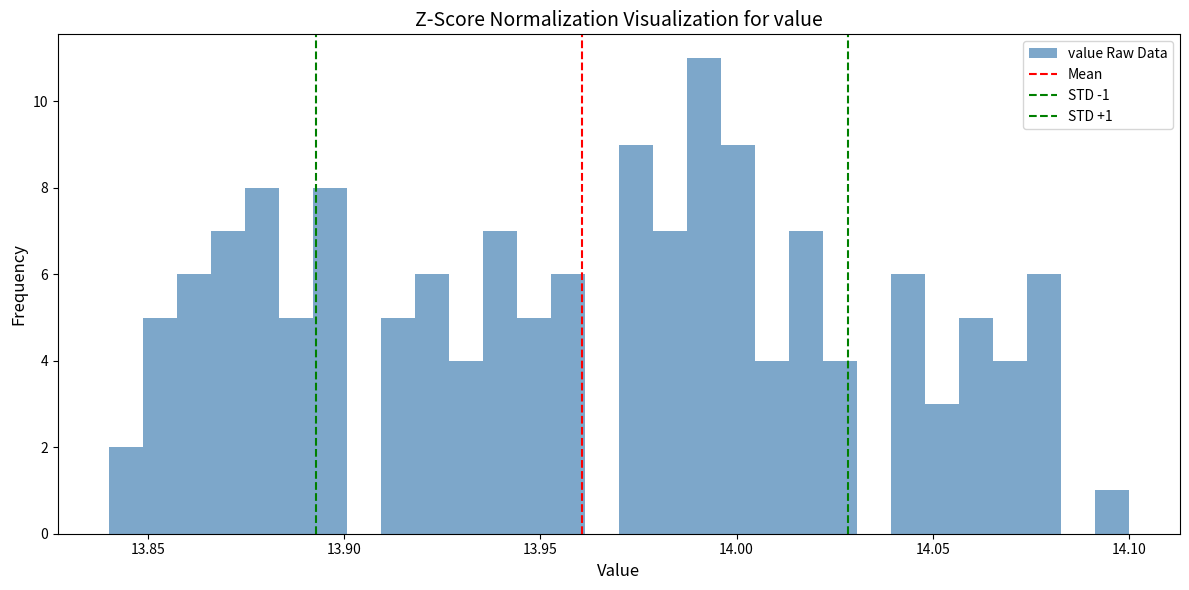

Read against the x-axis, roughly where is the centre of the tallest bar?

13.990